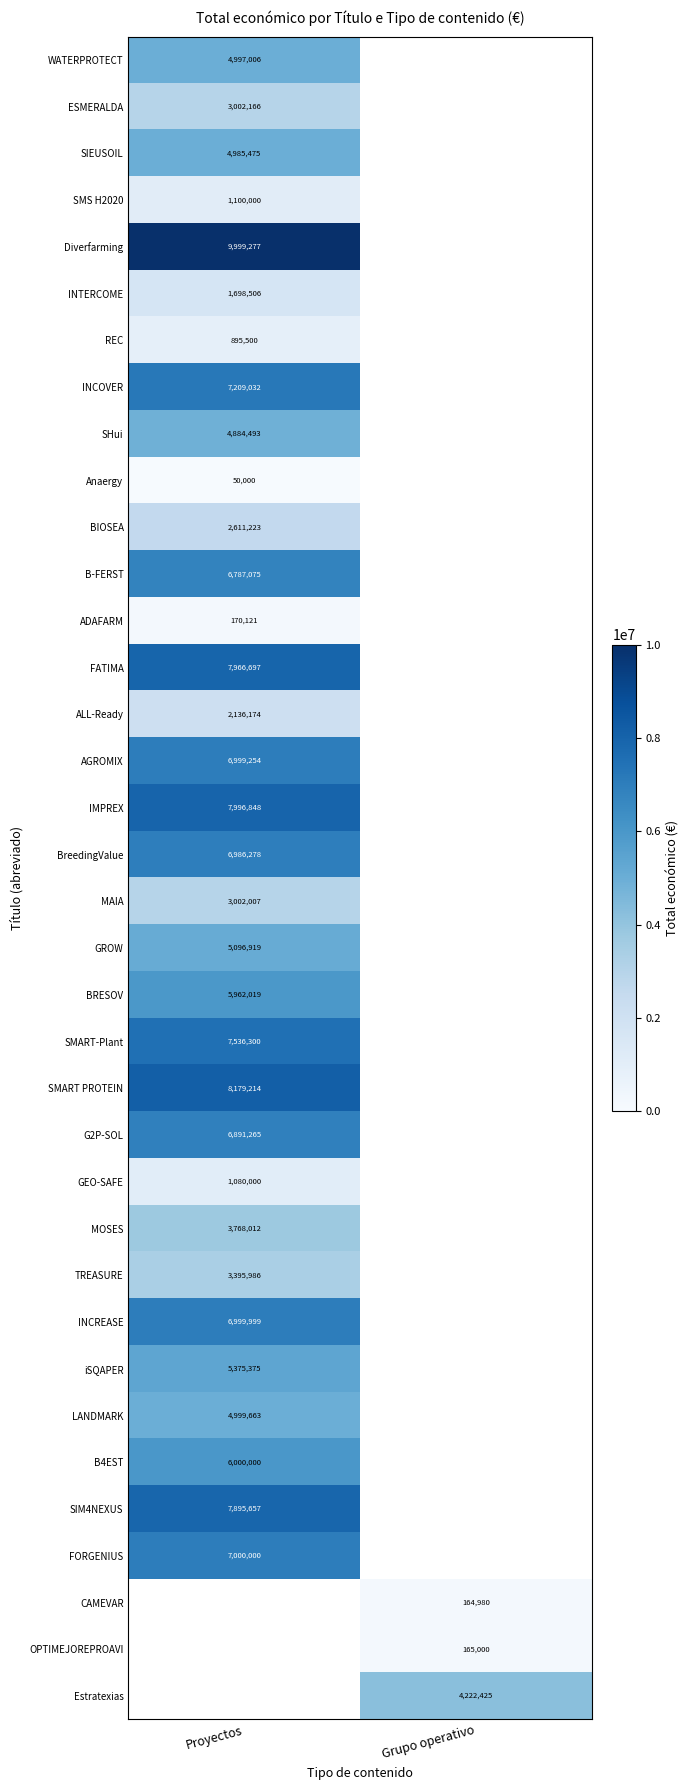

Which label corresponds to the smallest value in the chart?

Proyectos